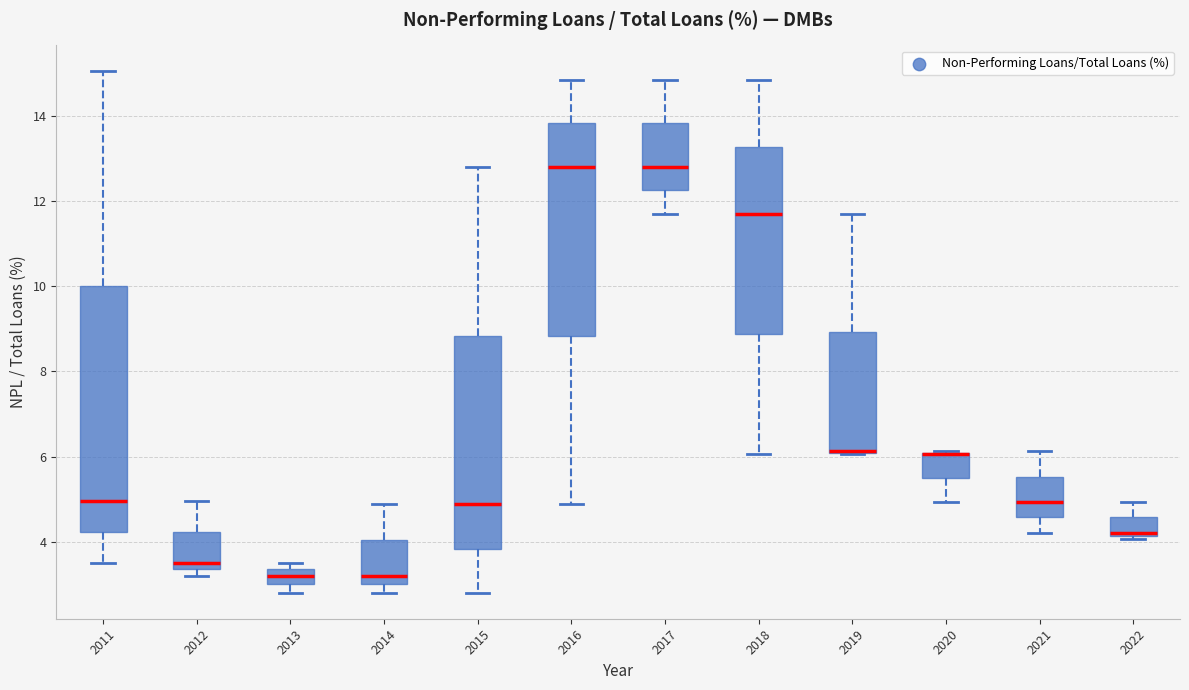

Reading left to right, read every box against the y-axis: the position of its median line, the range the box covers, and the ends of its whiskers. The values are not printed on the chart, so give them approximately, as read against the axis.

2011: median 5.0, box 4.2 to 10.0, whiskers 3.6 to 15.0
2012: median 3.6, box 3.4 to 4.2, whiskers 3.2 to 5.0
2013: median 3.2, box 3.0 to 3.4, whiskers 2.8 to 3.6
2014: median 3.2, box 3.0 to 4.0, whiskers 2.8 to 4.8
2015: median 4.8, box 3.8 to 8.8, whiskers 2.8 to 12.8
2016: median 12.8, box 8.8 to 13.8, whiskers 4.8 to 14.8
2017: median 12.8, box 12.2 to 13.8, whiskers 11.8 to 14.8
2018: median 11.8, box 8.8 to 13.2, whiskers 6.0 to 14.8
2019: median 6.2 (drawn on the box's lower edge), box 6.0 to 9.0, whiskers 6.0 to 11.8
2020: median 6.0 (drawn on the box's upper edge), box 5.6 to 6.0, whiskers 5.0 to 6.2
2021: median 5.0, box 4.6 to 5.6, whiskers 4.2 to 6.2
2022: median 4.2 (just above the box's lower edge), box 4.2 to 4.6, whiskers 4.0 to 5.0